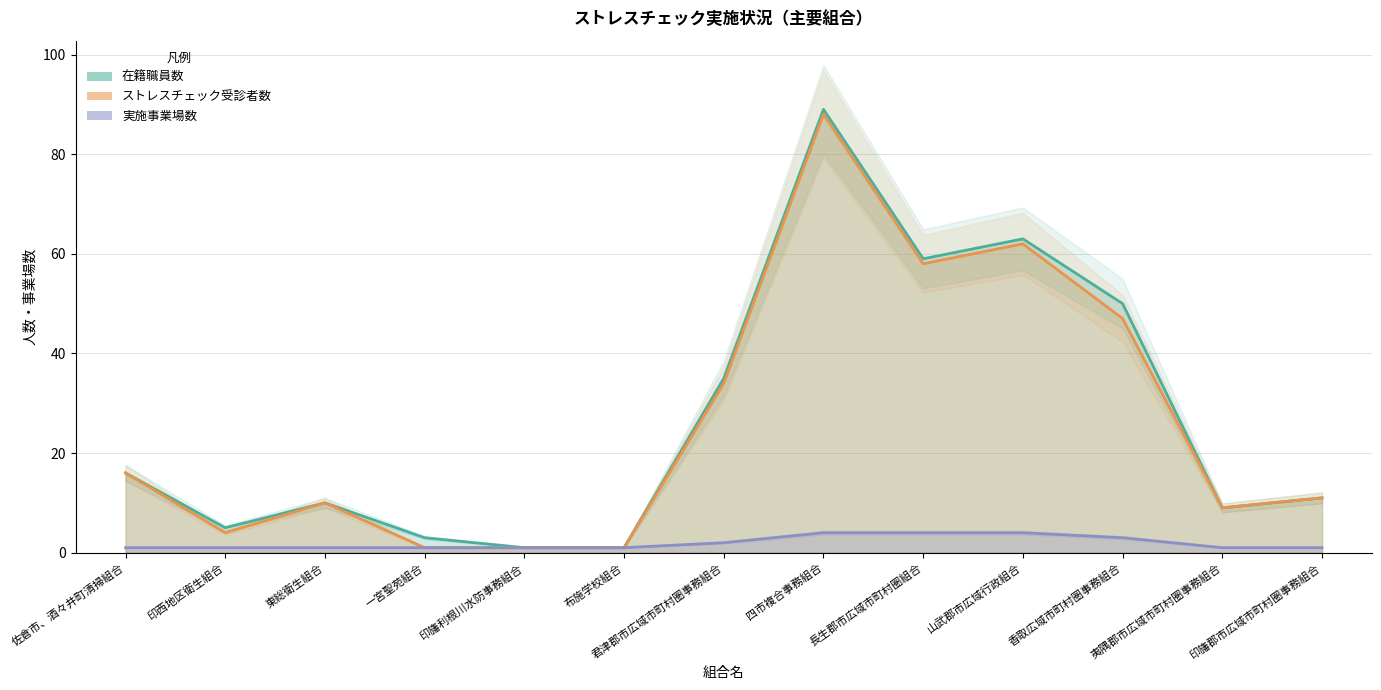

Is it true that 在籍職員数 equals 55 at 君津郡市広域市町村圏事務組合?

False